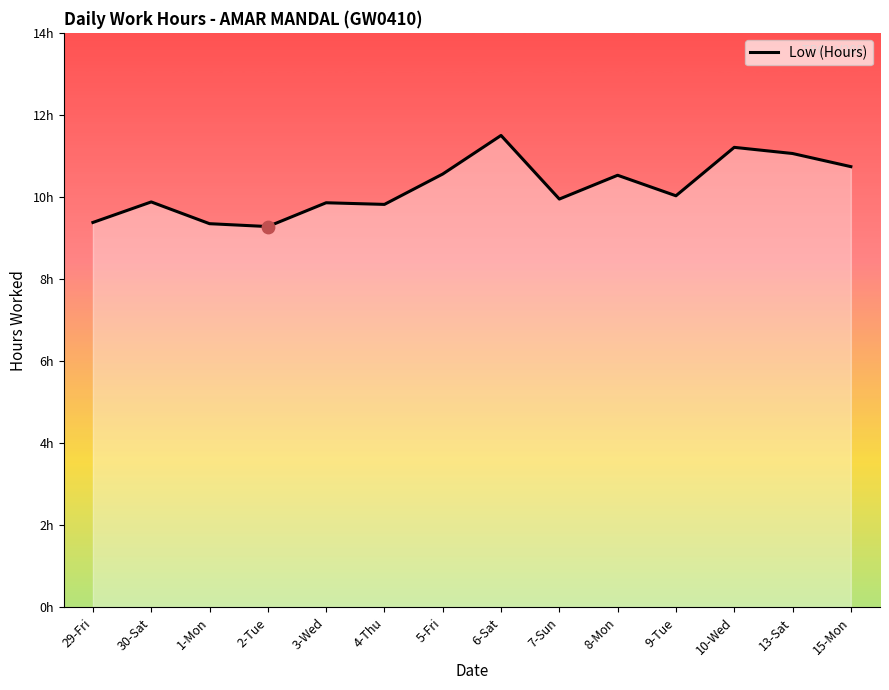

Which has a higher value, 30-Sat or 15-Mon?

15-Mon